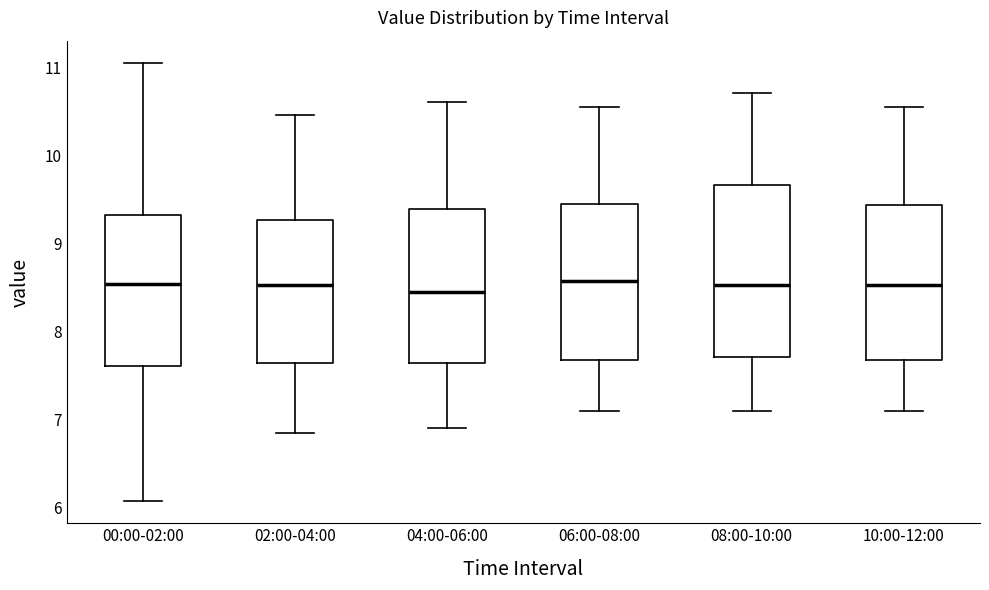

Which box is the tallest, from its lower edge to its upper edge?

08:00-10:00